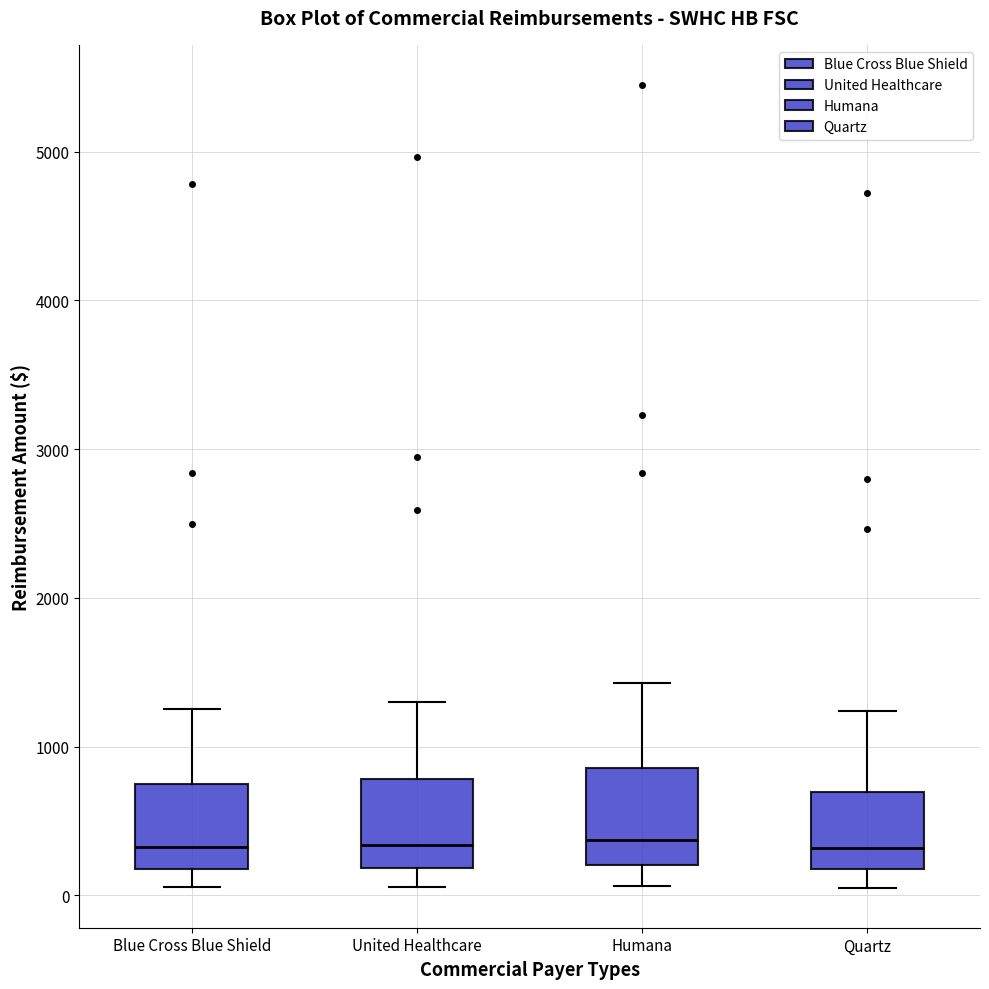

Where does the median line of the box for Quartz sit on the y-axis? The values are not printed on the chart, so give them approximately, as read against the axis.

300